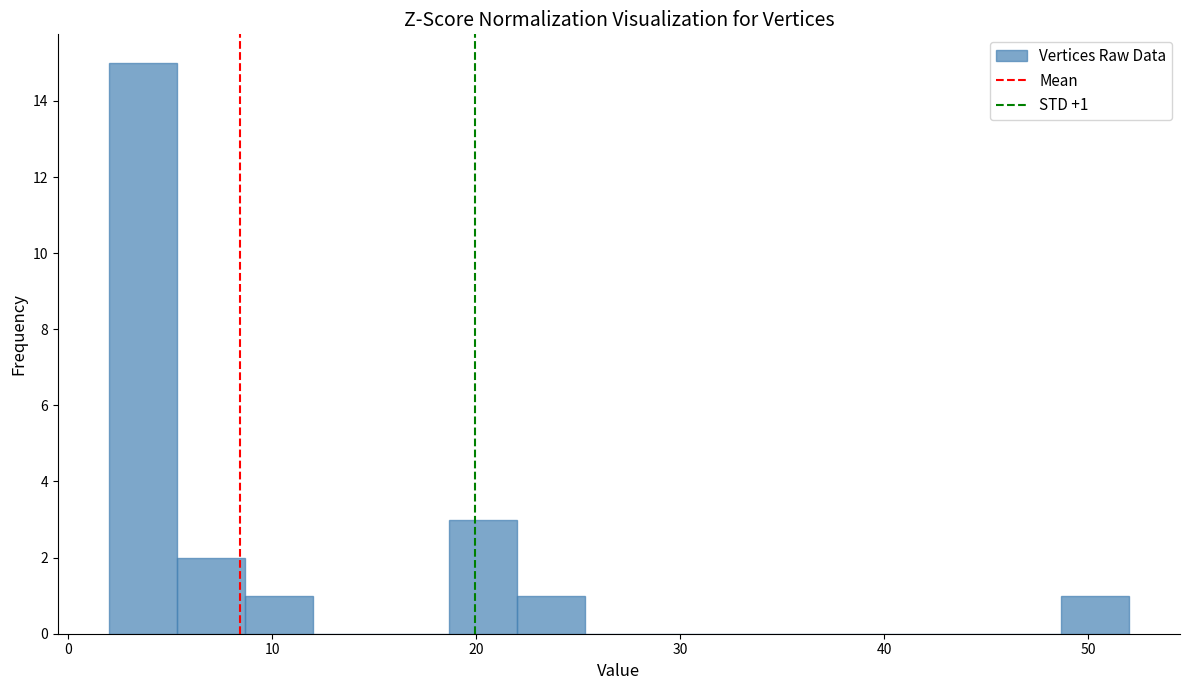

Around what value on the x-axis is the tallest bar? Give the approximate position of its centre, as read against the axis.

4